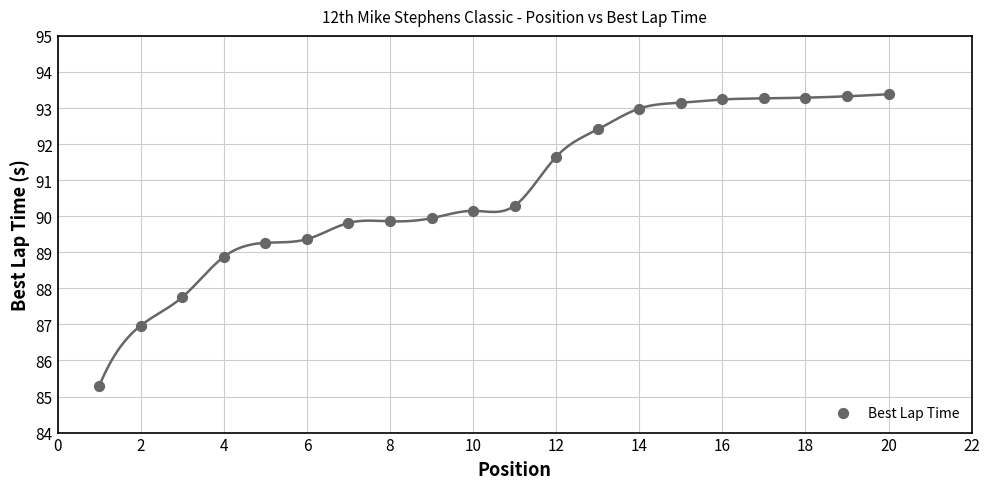

What is the range of X values (max minus min)?

19.0